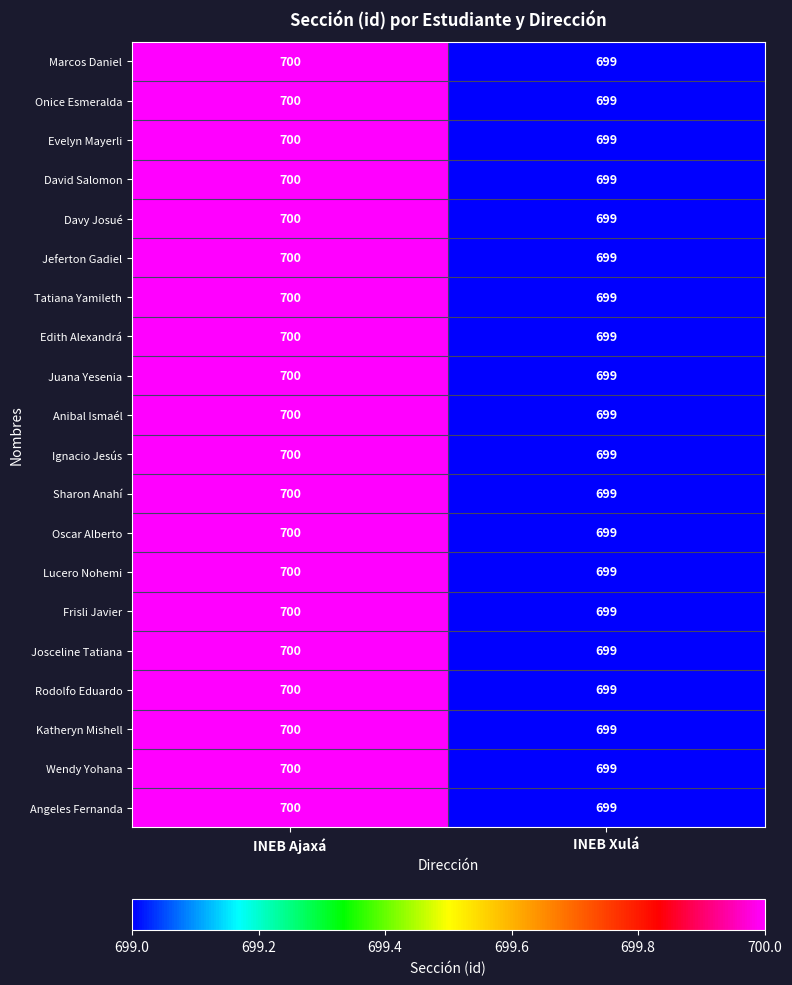

What is the minimum value for Juana Yesenia?

699